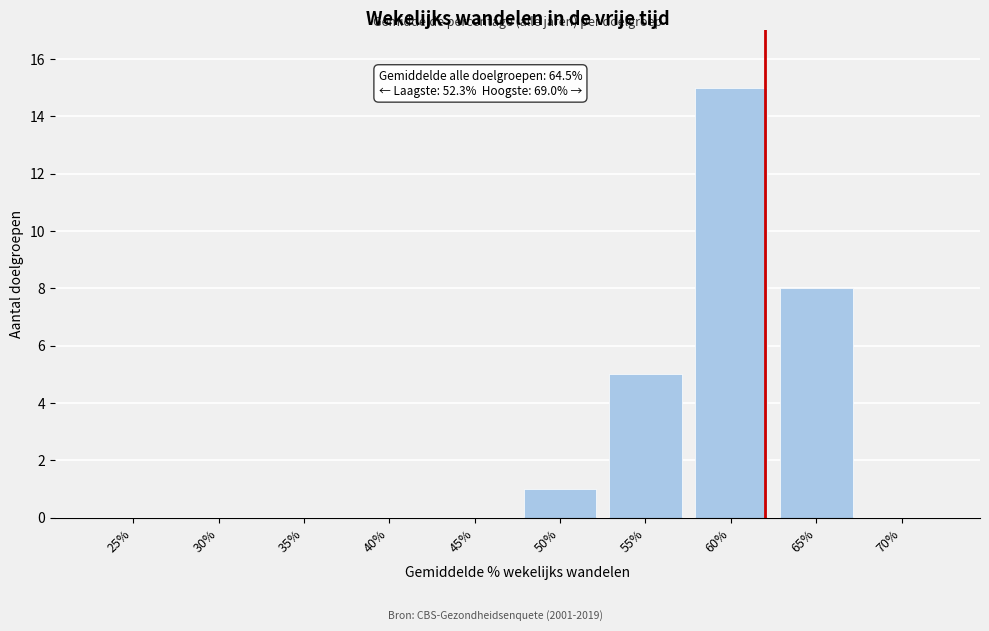

Reading left to right, extract all data points from this chart.

25%=0	30%=0	35%=0	40%=0	45%=0	50%=1	55%=5	60%=15	65%=8	70%=0